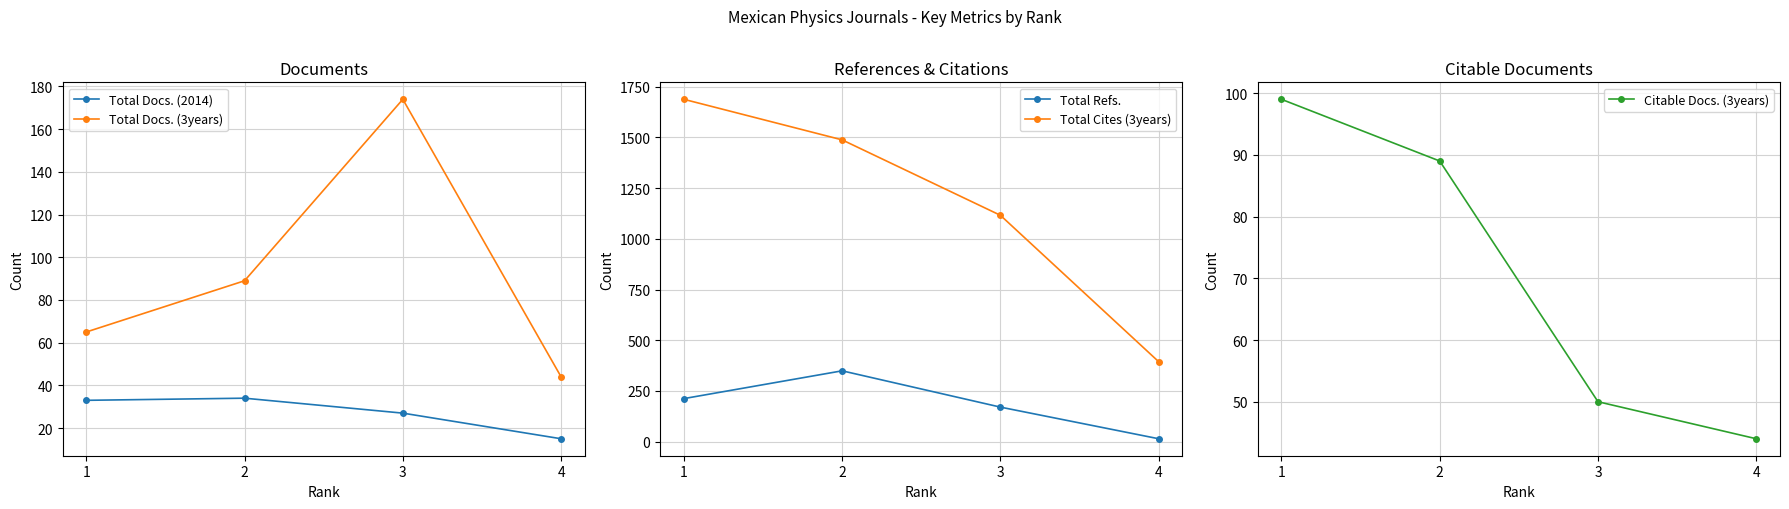

Reading left to right, extract all data points from this chart.

Total Docs. (2014): 1=33	2=34	3=27	4=15
Total Docs. (3years): 1=65	2=89	3=174	4=44
Total Refs.: 1=212	2=349	3=170	4=14
Total Cites (3years): 1=1688	2=1488	3=1116	4=394
Citable Docs. (3years): 1=99	2=89	3=50	4=44